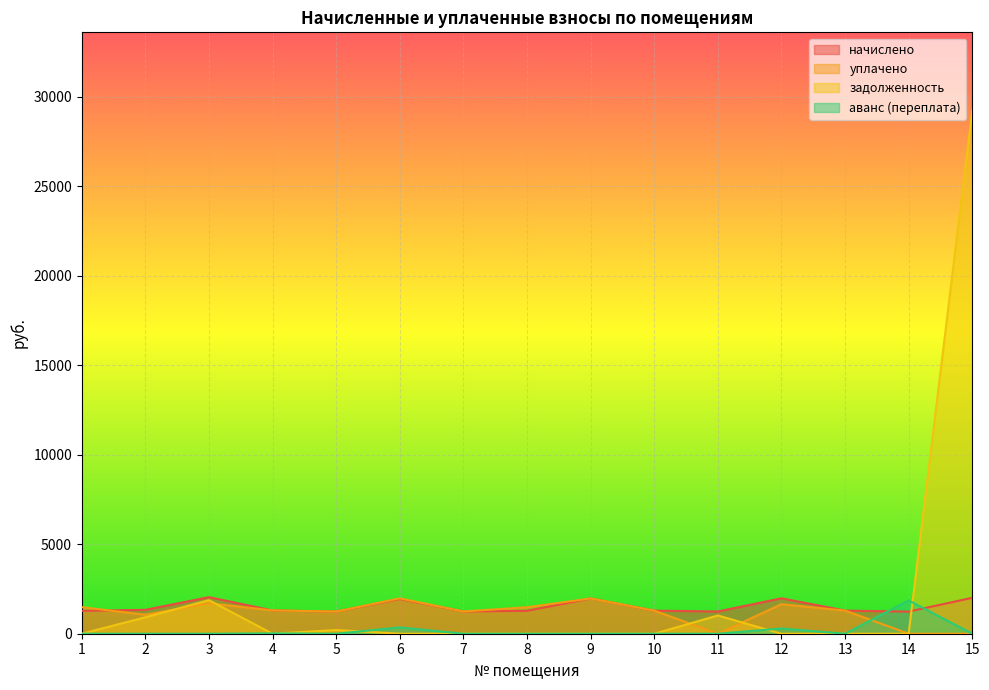

True or false: уплачено has a value of 1290.0 at 10.

True